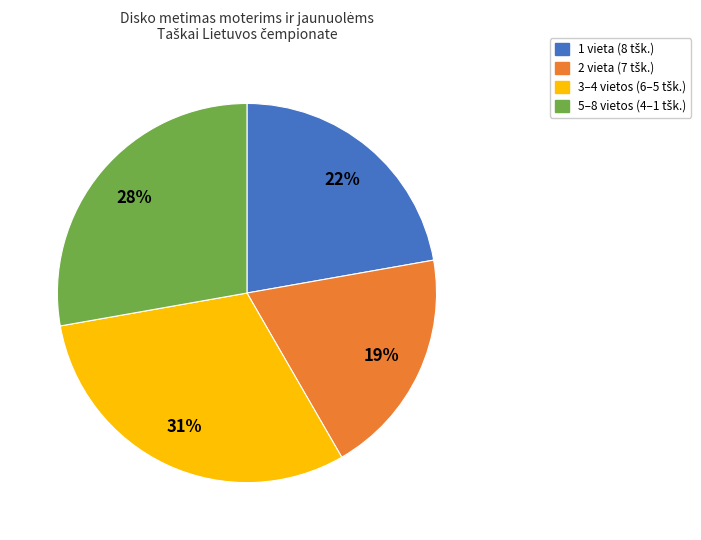

To the nearest percent, what is the average slice percentage?

25%